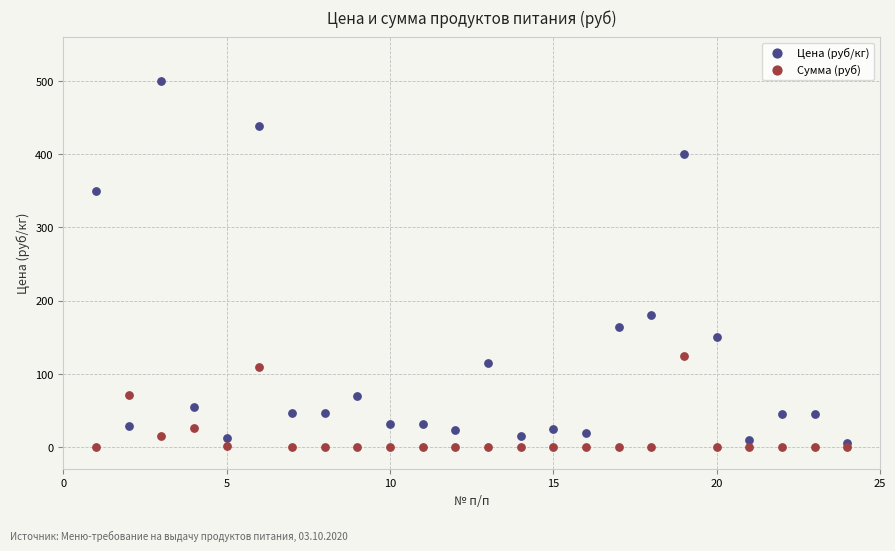

Which series has the widest spread of Y values?

Цена (руб/кг)